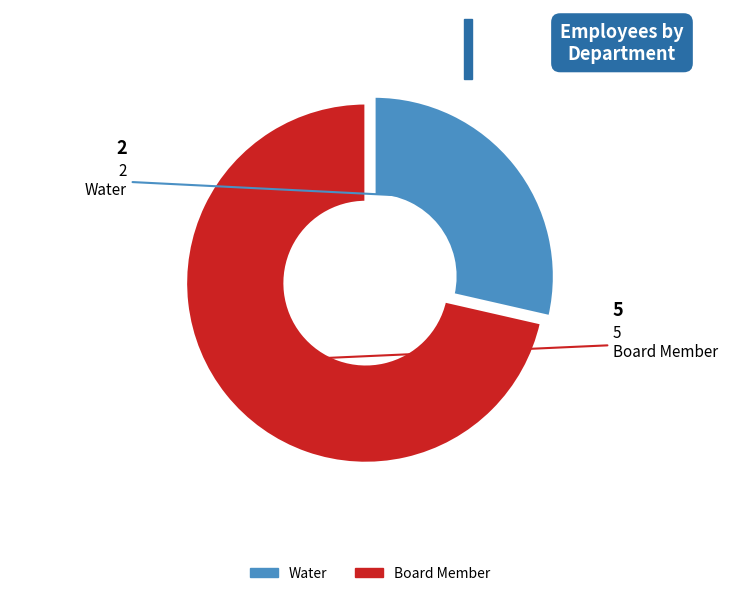

Which has a higher value, Water or Board Member?

Board Member